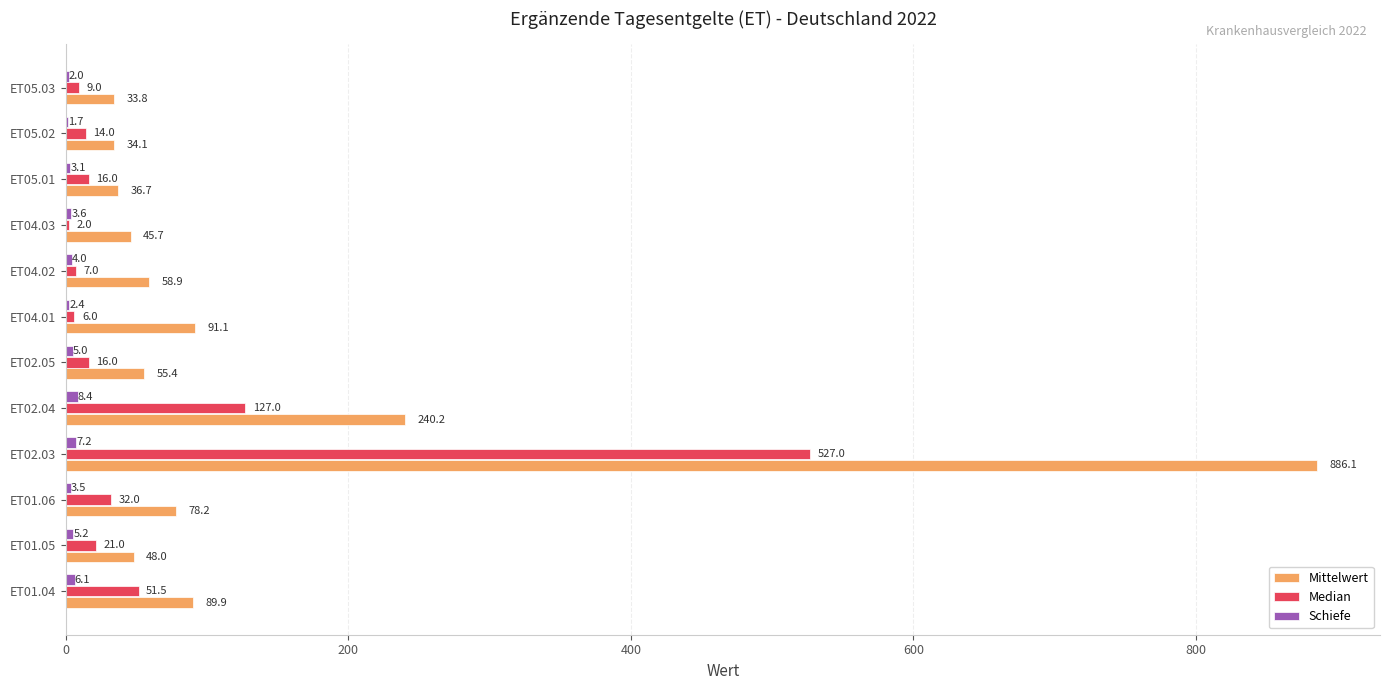

At which category is the sum across all series the highest?

ET02.03